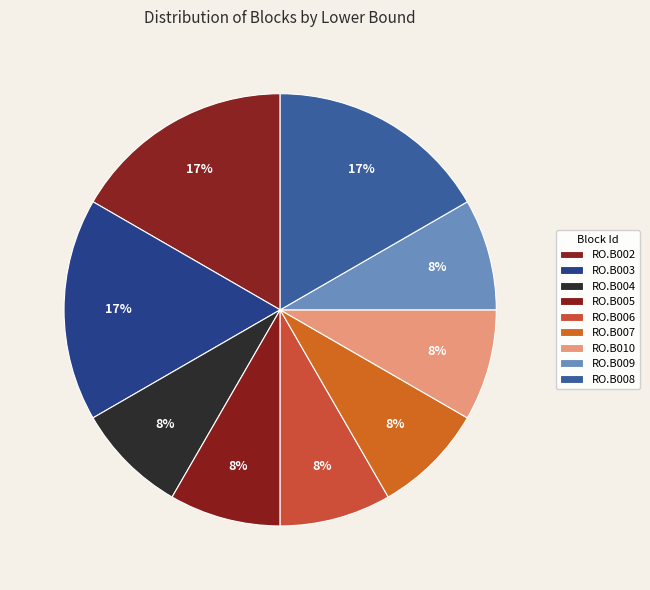

Is it true that RO.B008 is 39% of the pie?

False